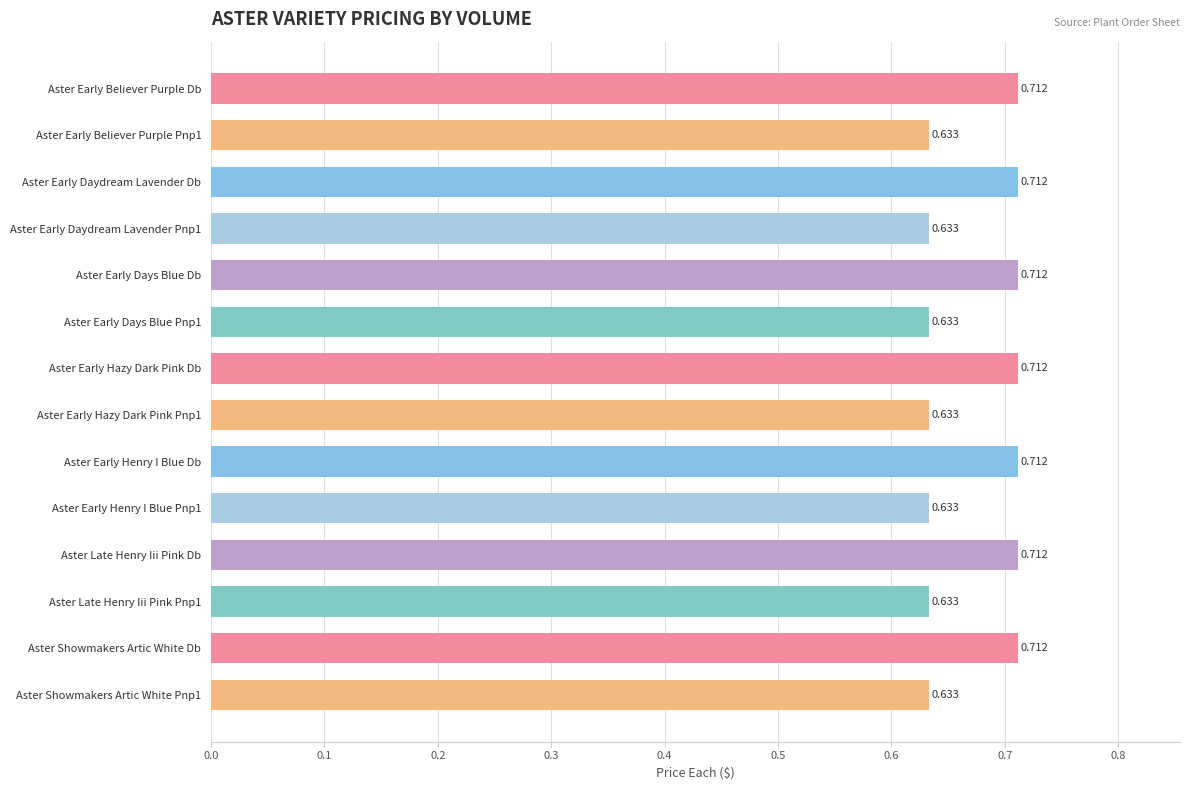

Which has a higher value, Aster Early Henry I Blue Db or Aster Early Believer Purple Pnp1?

Aster Early Henry I Blue Db